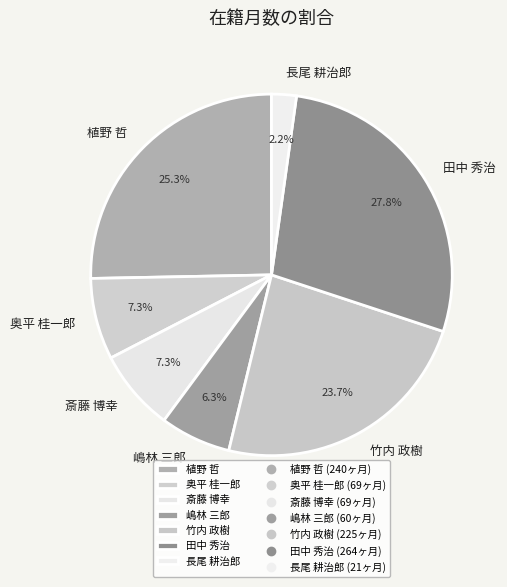

Is there a majority slice in this chart?

No